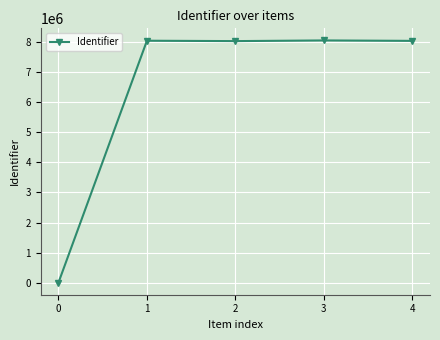

What is the greatest value displayed?

8057171